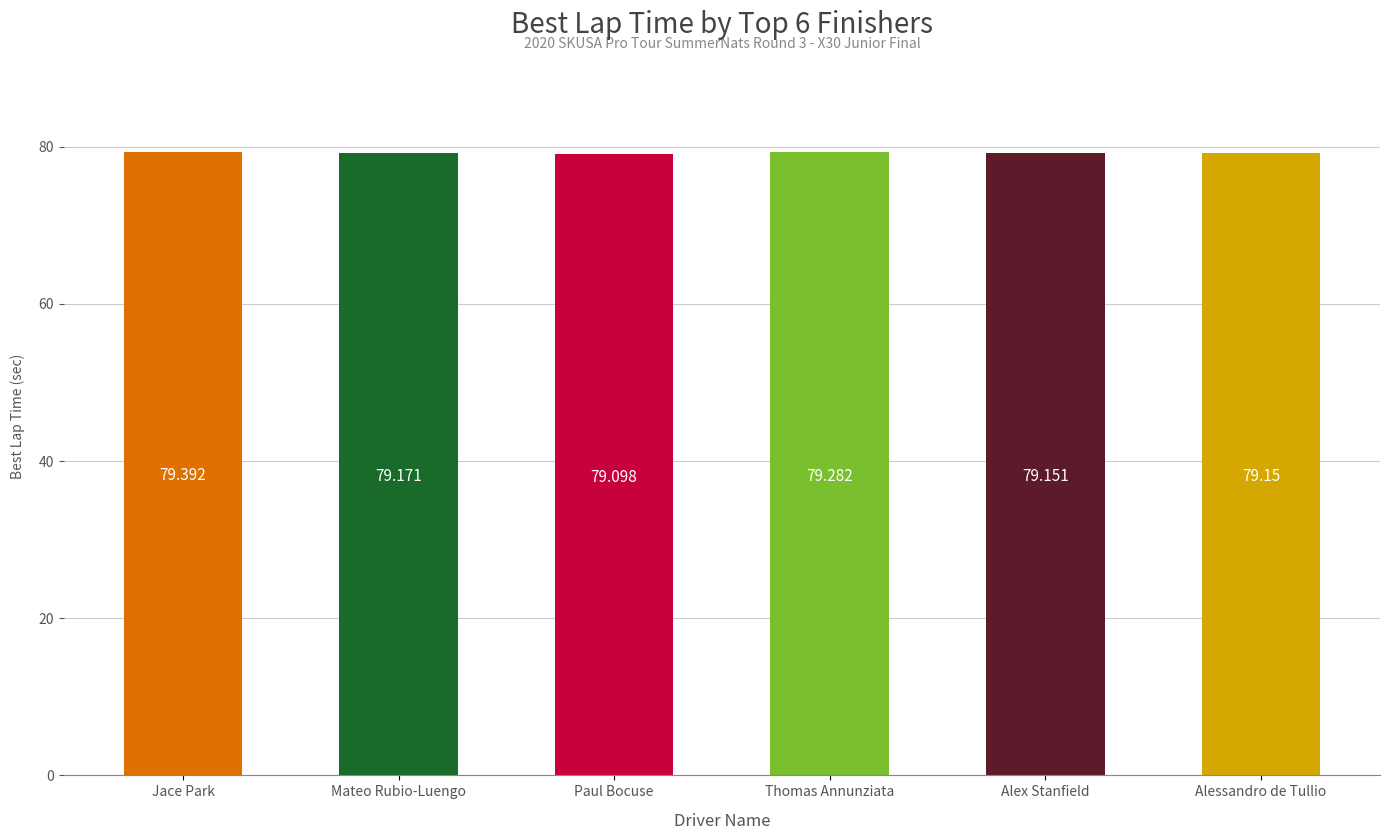

Which category has the lowest value across all series?

Paul Bocuse